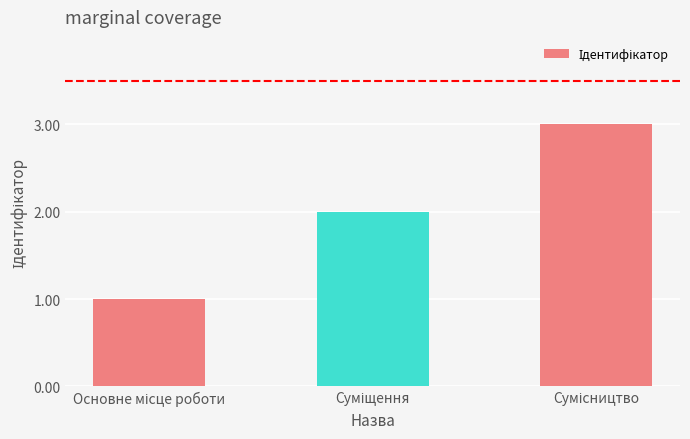

What is the sum of all values?

6